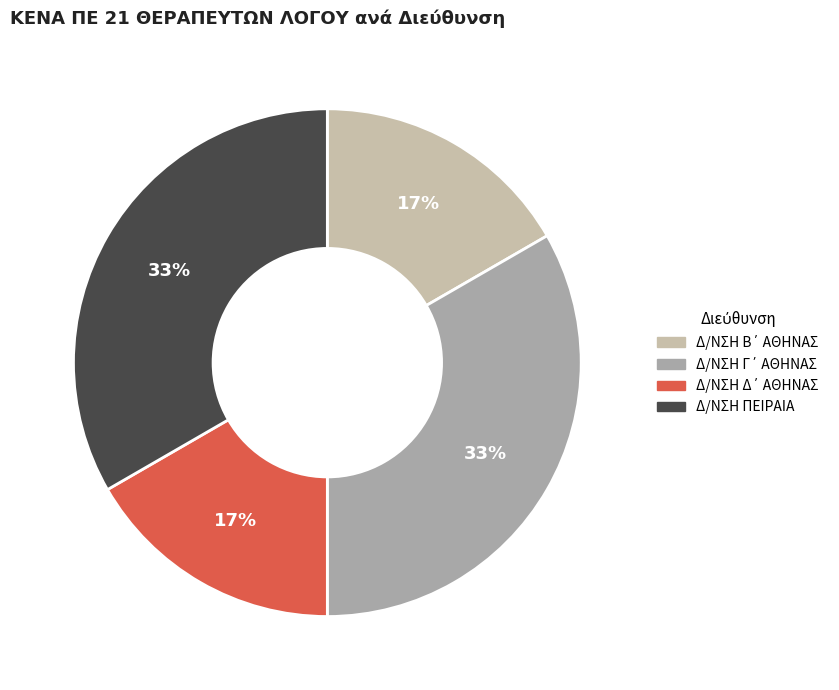

To the nearest percent, what is the average slice percentage?

25%